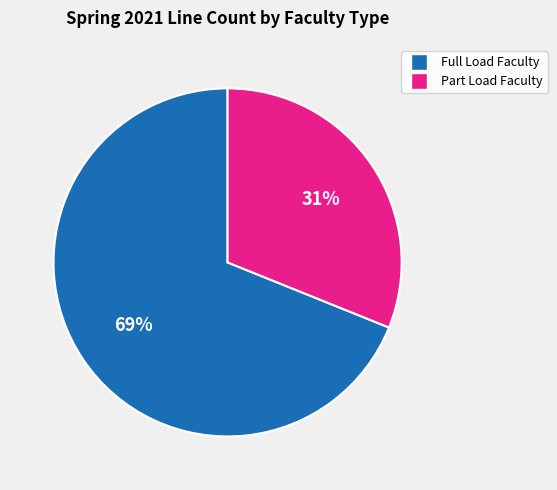

Is there a majority slice in this chart?

Yes